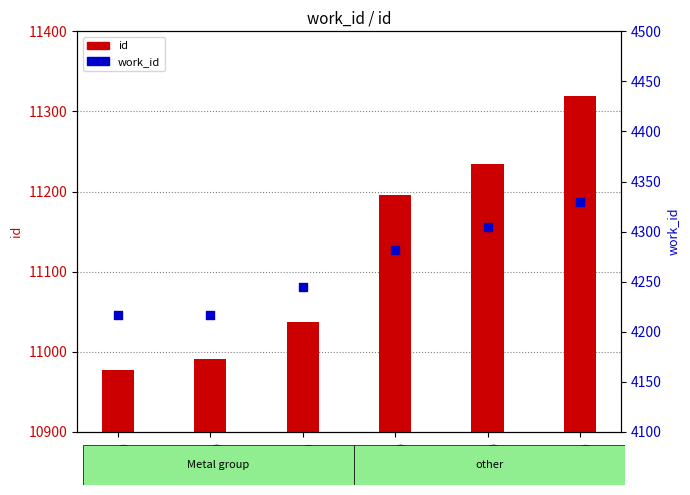

At which category is the sum across all series the highest?

None
(11319)